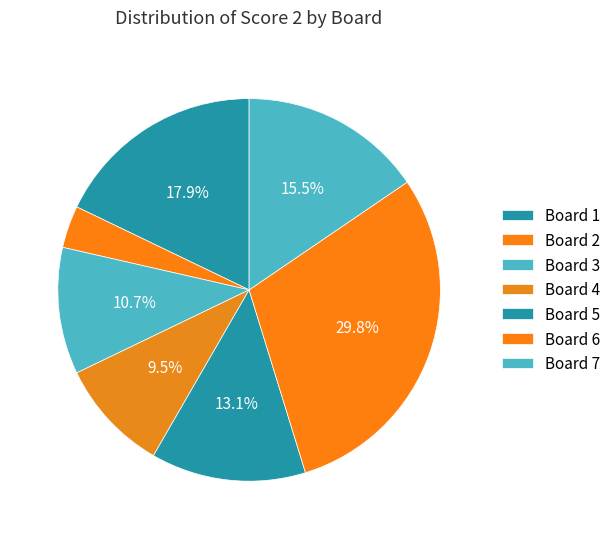

What is the largest slice in the pie chart?

Board 6